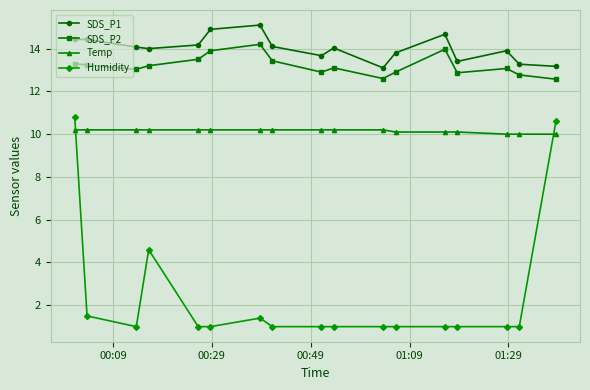

True or false: SDS_P1 and SDS_P2 intersect in this chart.

False